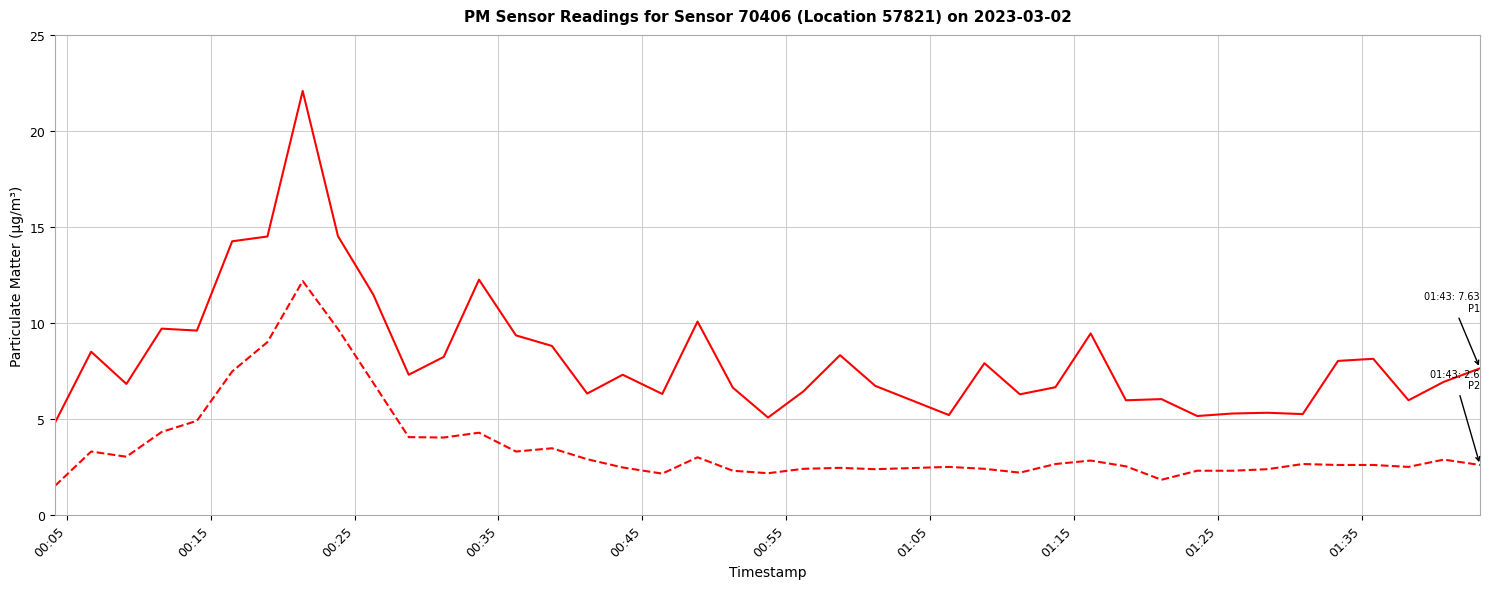

What is the maximum value shown in the chart?

22.1